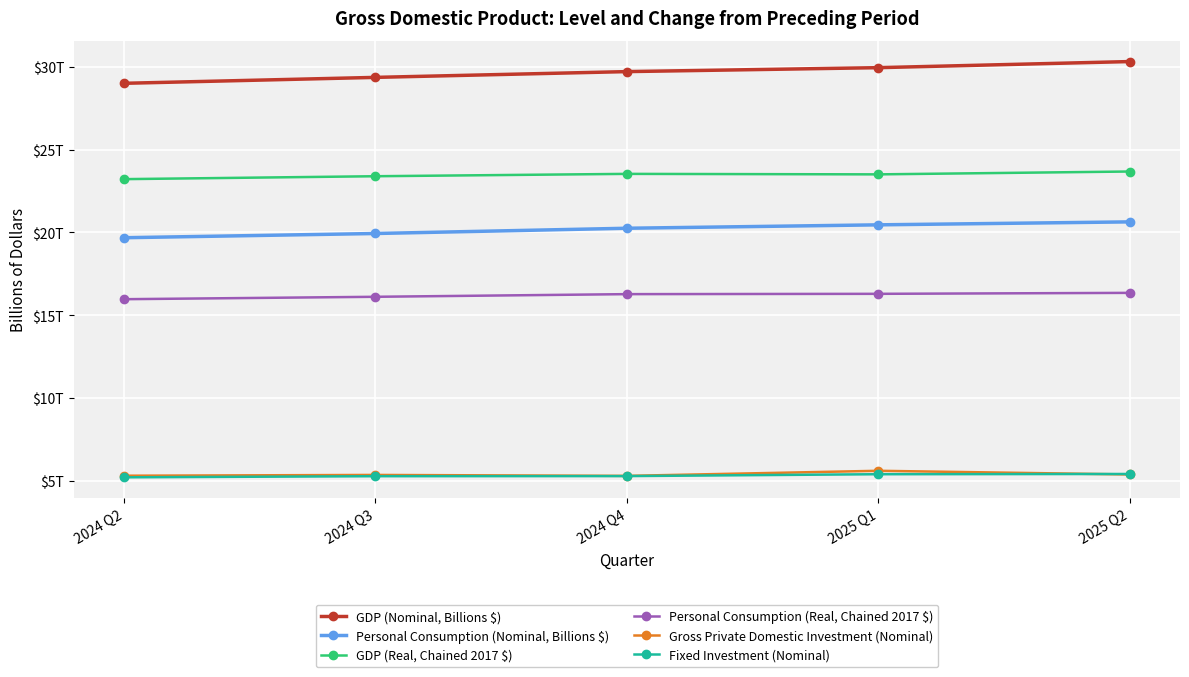

Does the chart have visible grid lines?

Yes